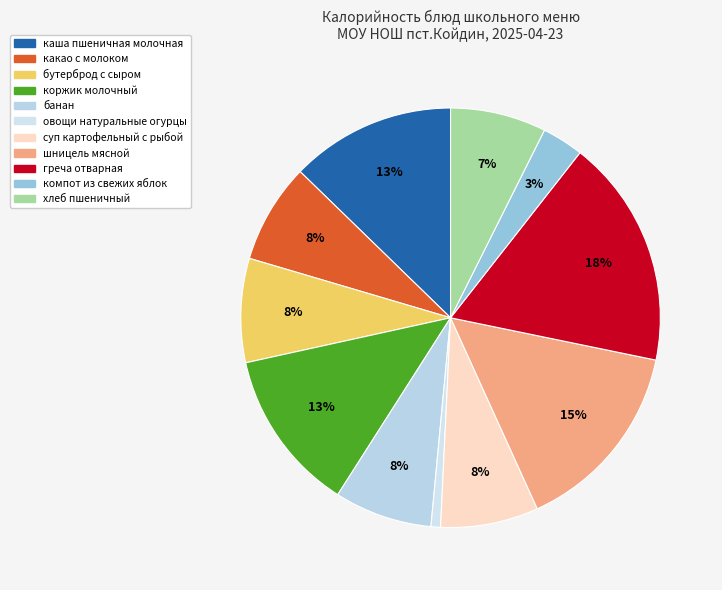

Which slice is the largest?

греча отварная